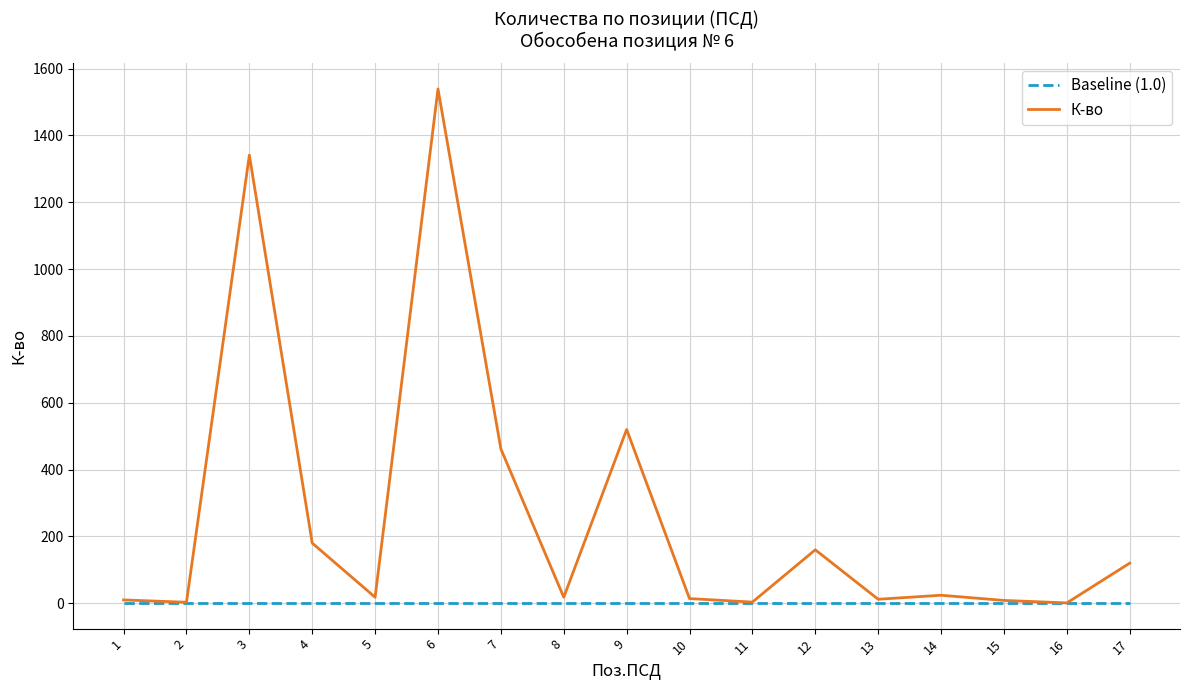

Is it true that К-во equals 120.0 at 17?

True